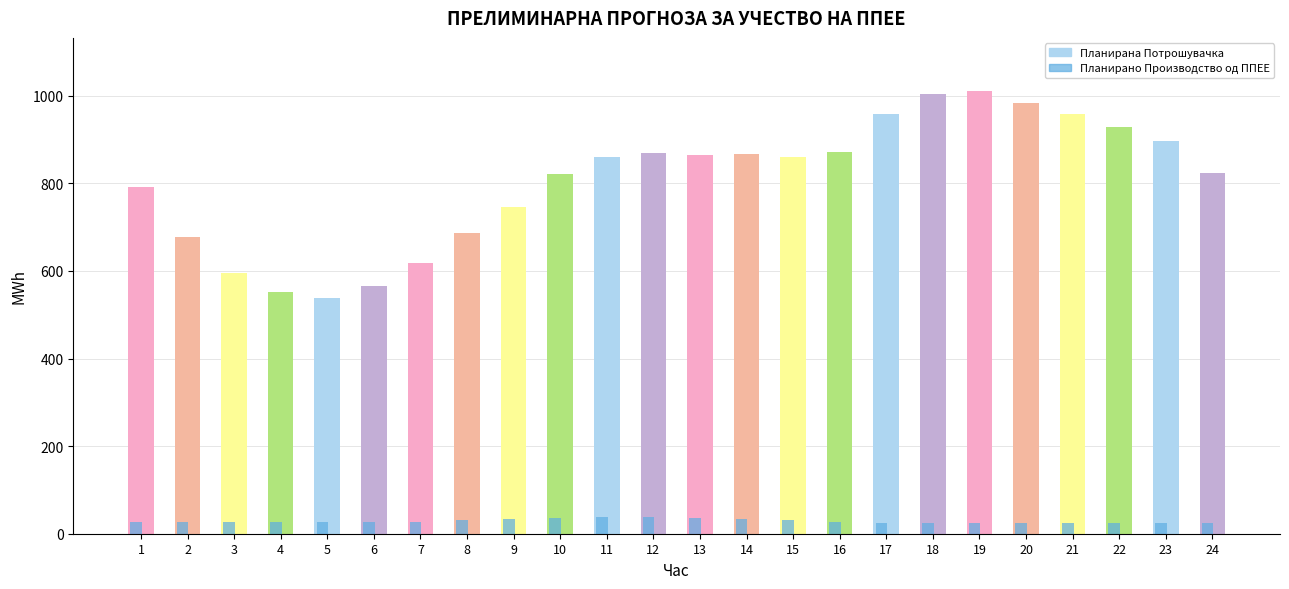

What is the minimum value shown in the chart?

23.5